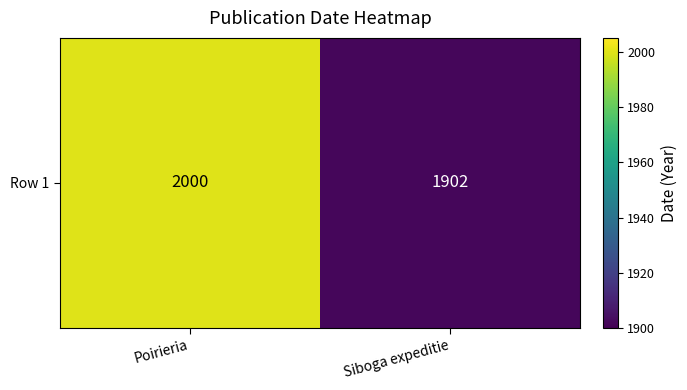

Rank the categories by value from highest to lowest.

Poirieria, Siboga expeditie